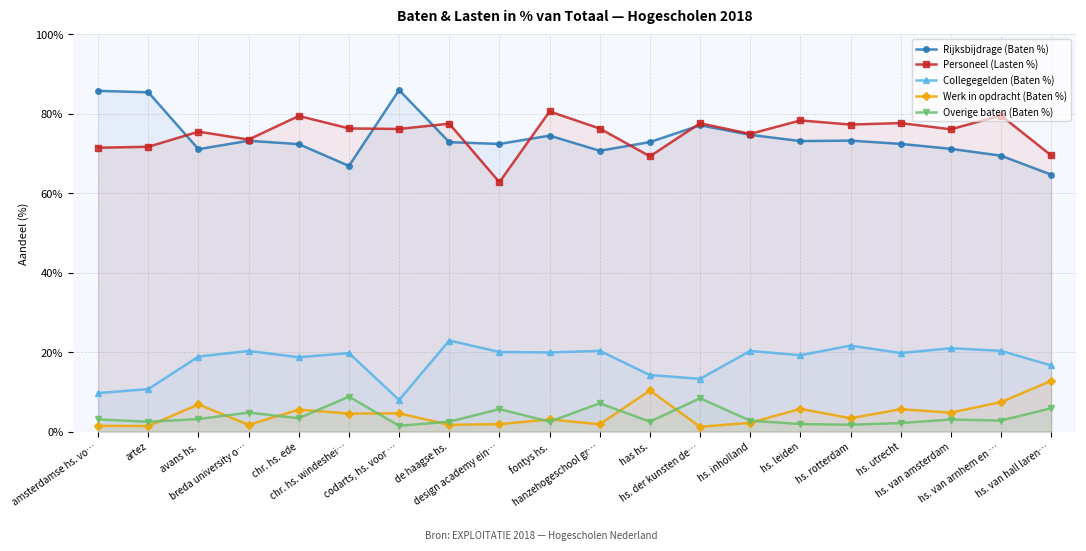

Which series changed the most between chr. hs. windeshei… and has hs.?

Personeel (Lasten %)